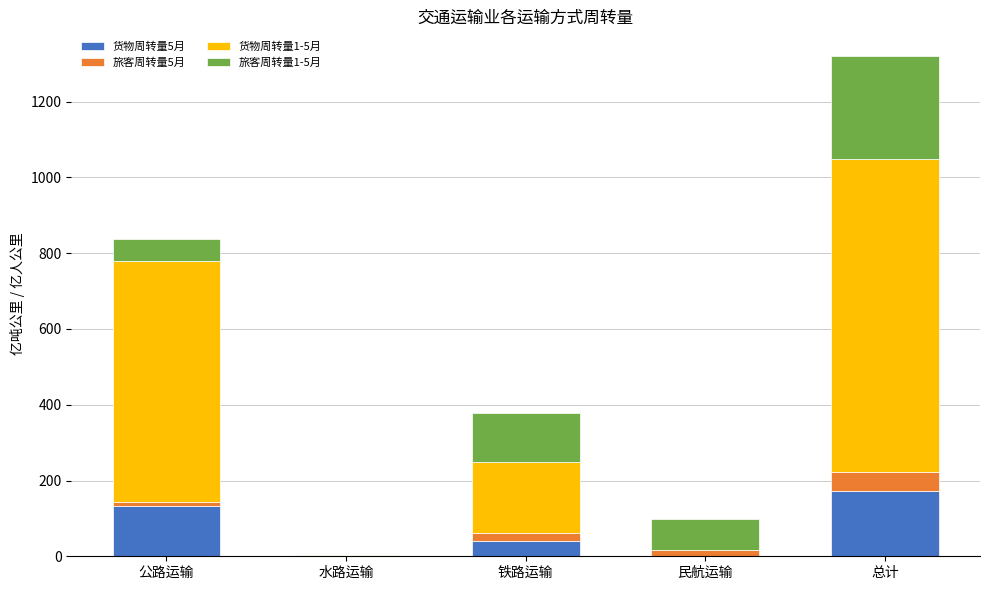

How many data points in 货物周转量5月 are above 39?

3